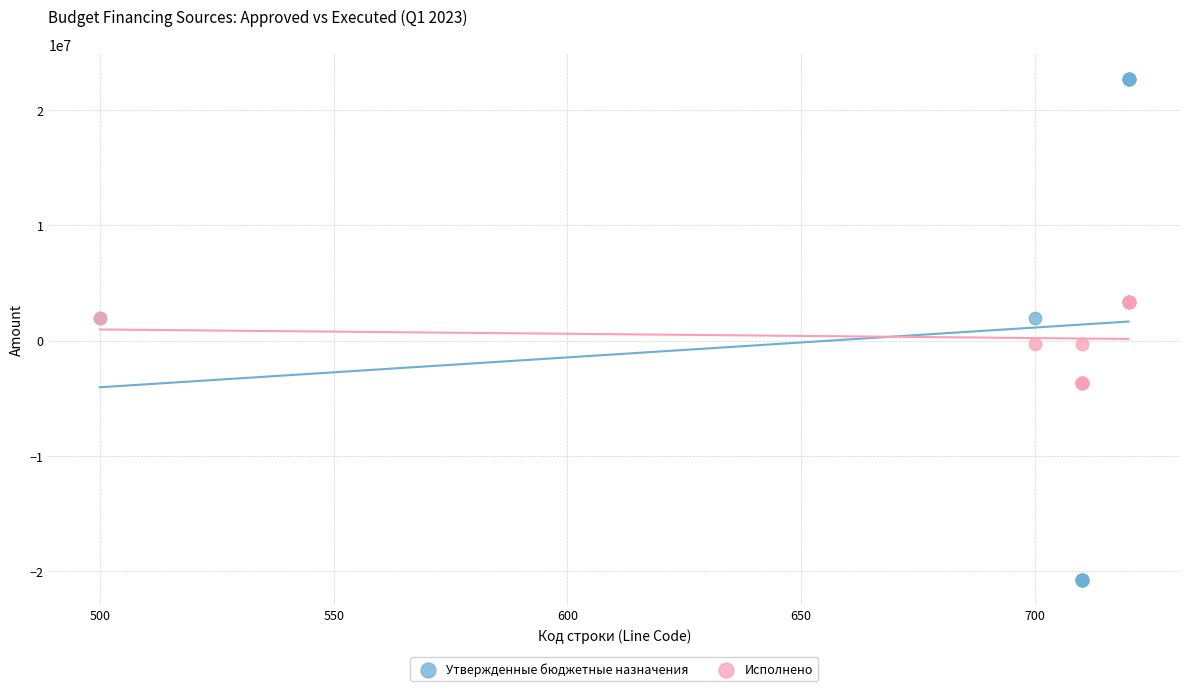

Which series has the largest Y range (max minus min)?

Утвержденные бюджетные назначения